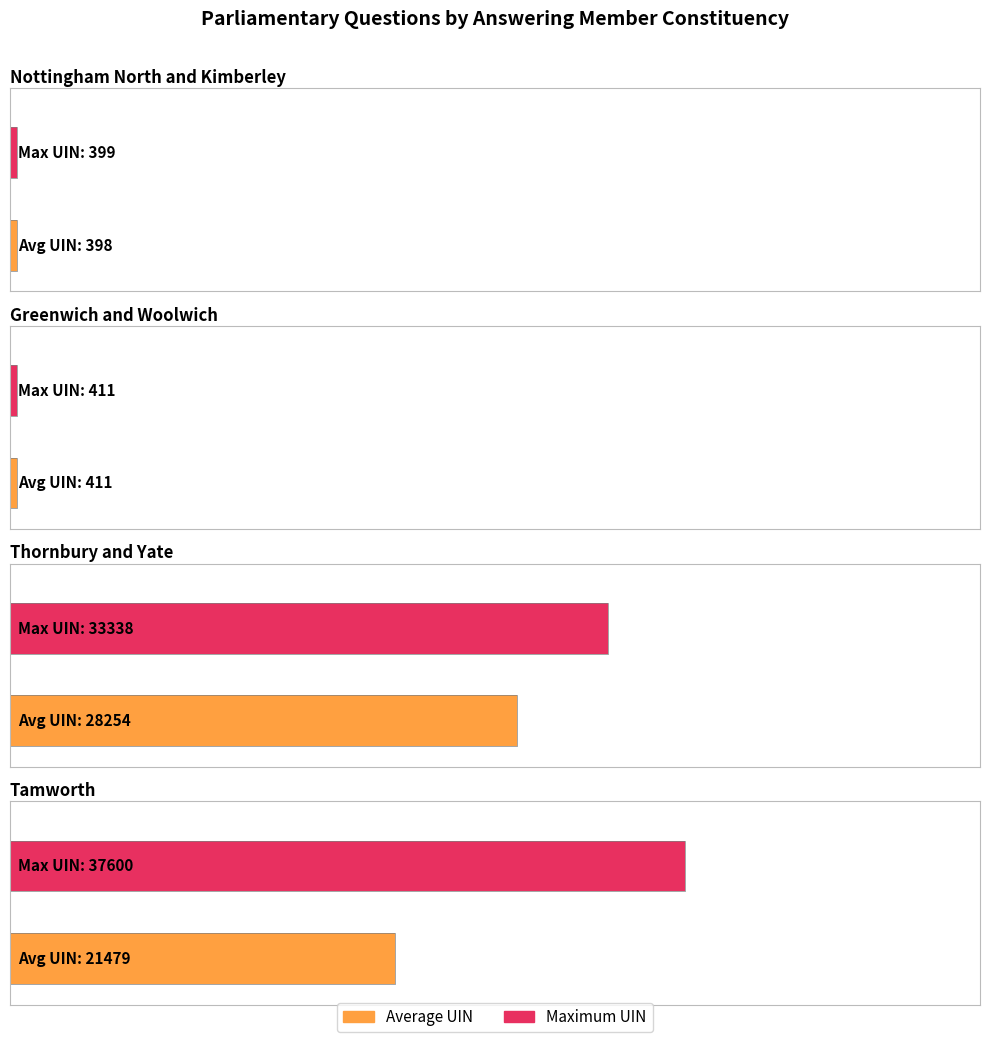

What is the value of the 5th bar from the left?

37600